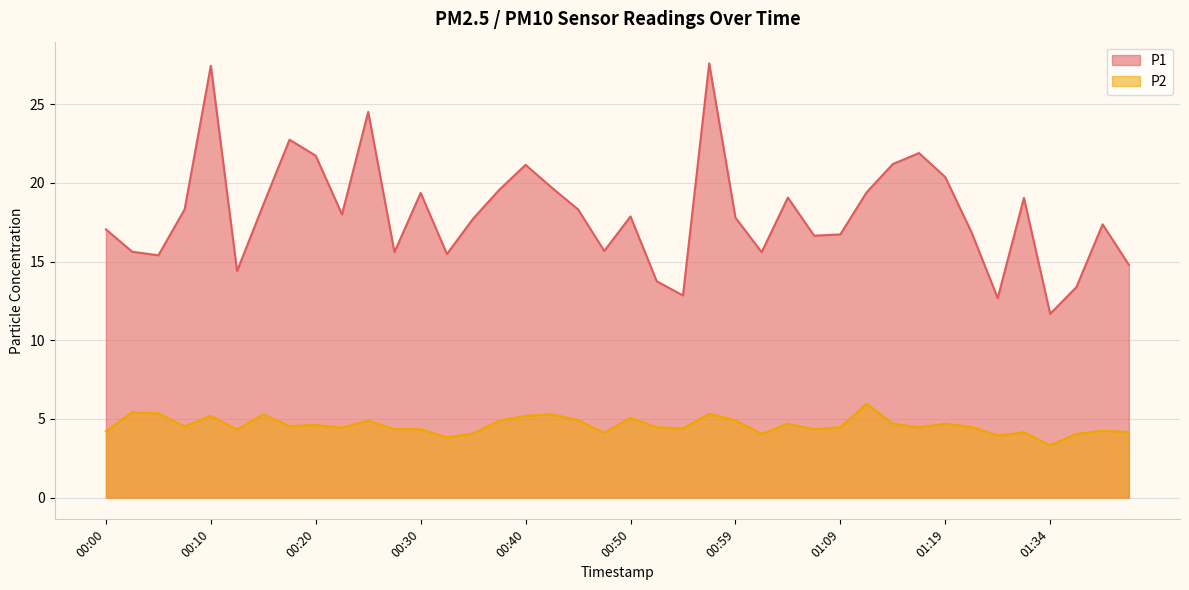

Rank the series by their maximum value, from lowest to highest.

P2, P1